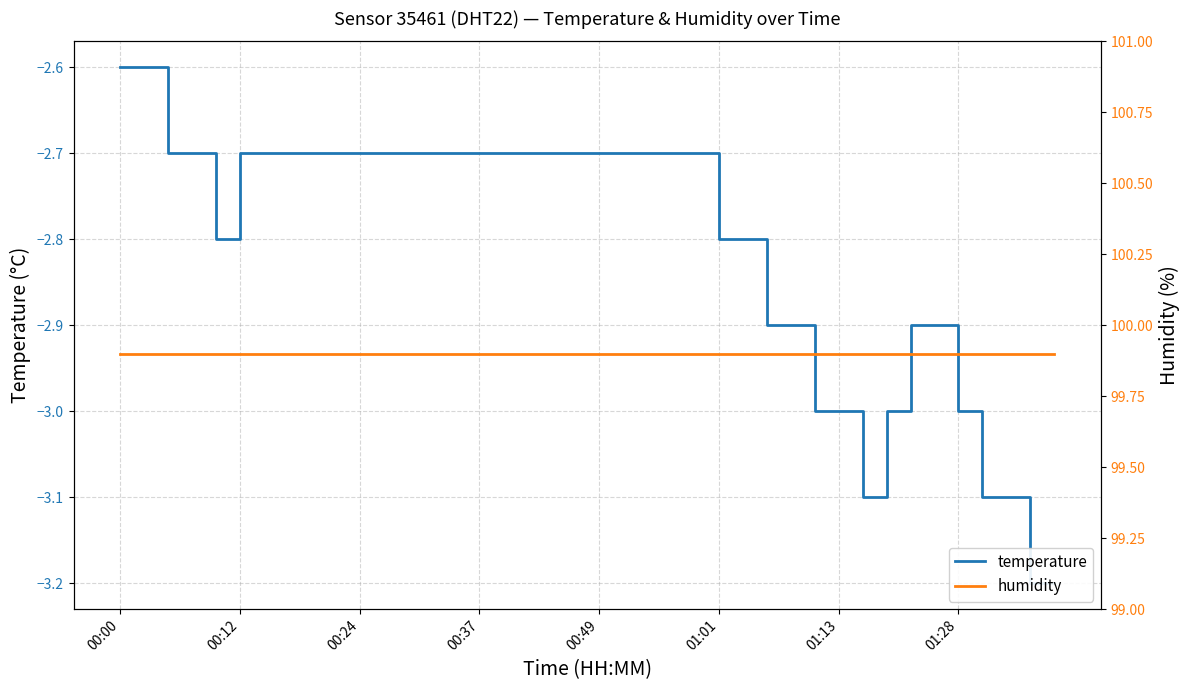

The value of temperature at 38 is -0.7. True or false?

False